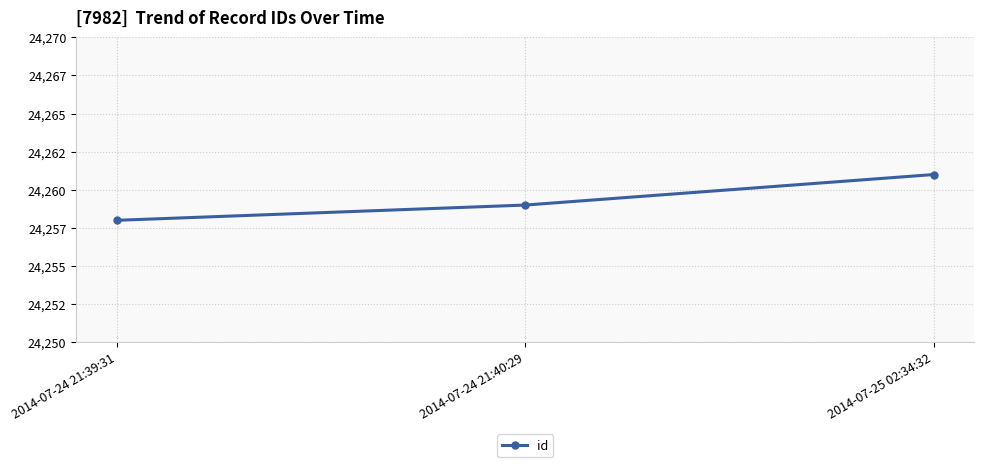

What is the difference between the values at 2014-07-25 02:34:32 and 2014-07-24 21:40:29?

2